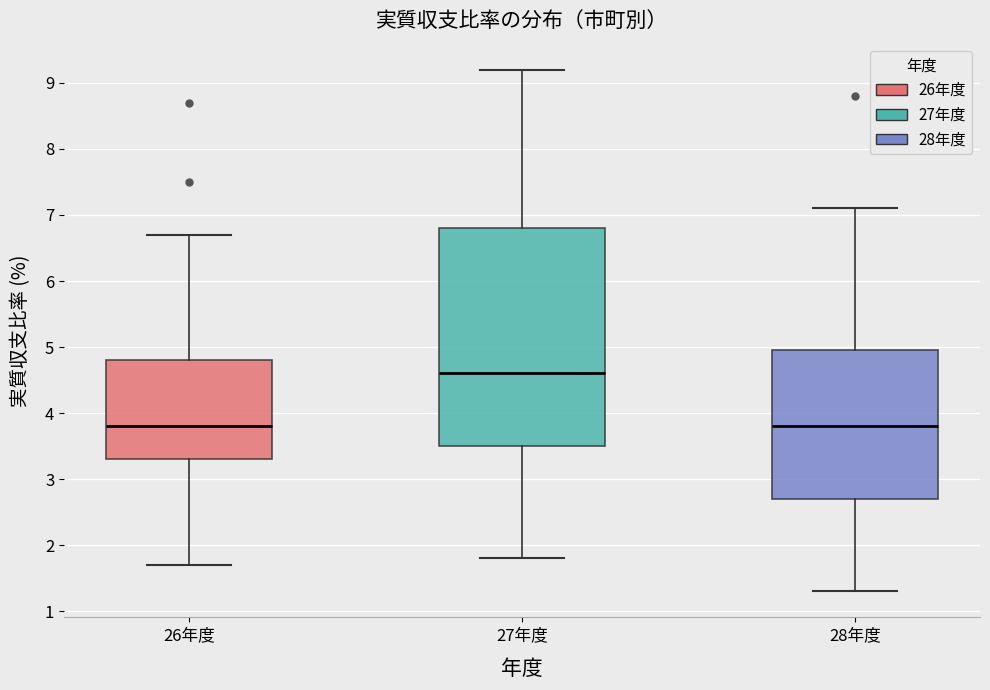

Reading left to right, transcribe this box plot: for each box, give where its median line is, the range the box spans, and where its two whiskers end, as read against the y-axis. The values are not printed on the chart, so give them approximately, as read against the axis.

26年度: median 3.8, box 3.3 to 4.8, whiskers 1.7 to 6.7
27年度: median 4.6, box 3.5 to 6.8, whiskers 1.8 to 9.2
28年度: median 3.8, box 2.7 to 5.0, whiskers 1.3 to 7.1